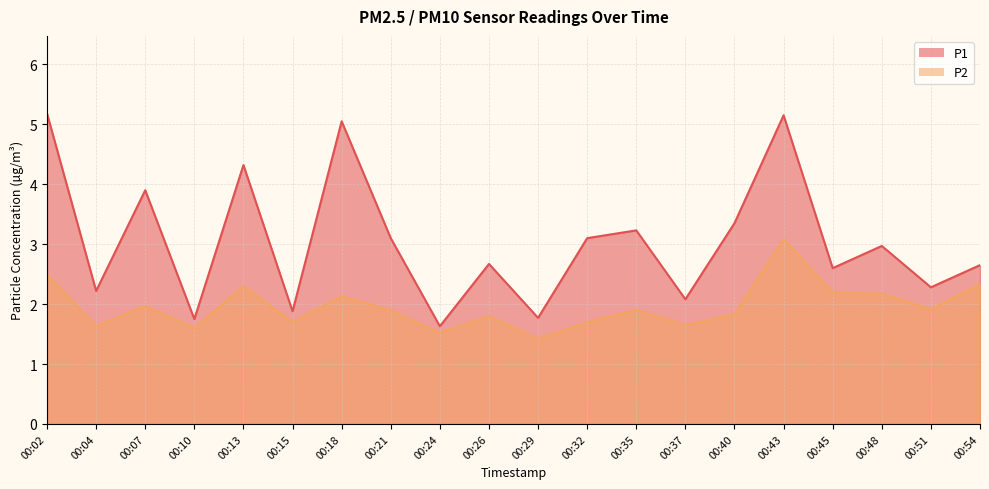

What is the approximate value of P2 at 00:13?

2.3